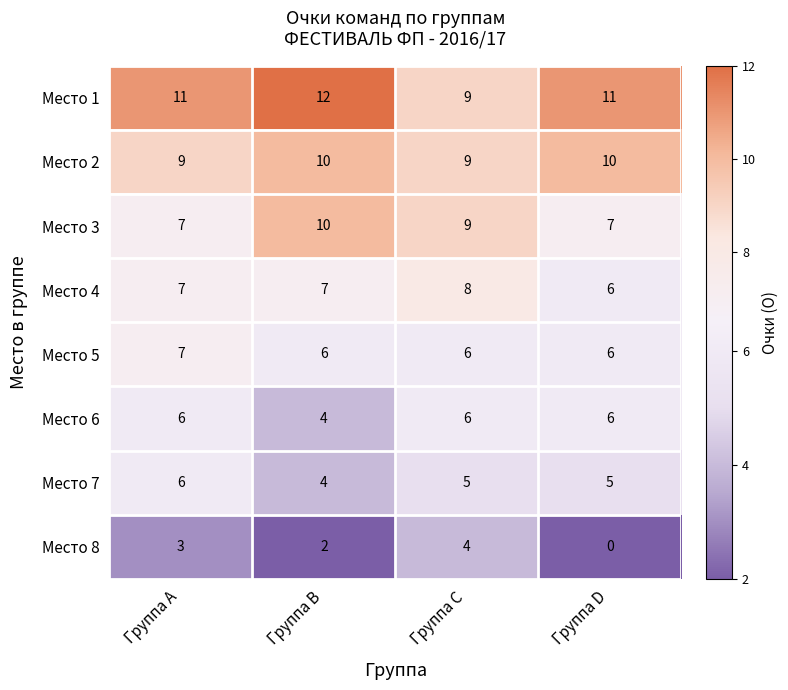

Which series has the largest total across all categories?

Место 1